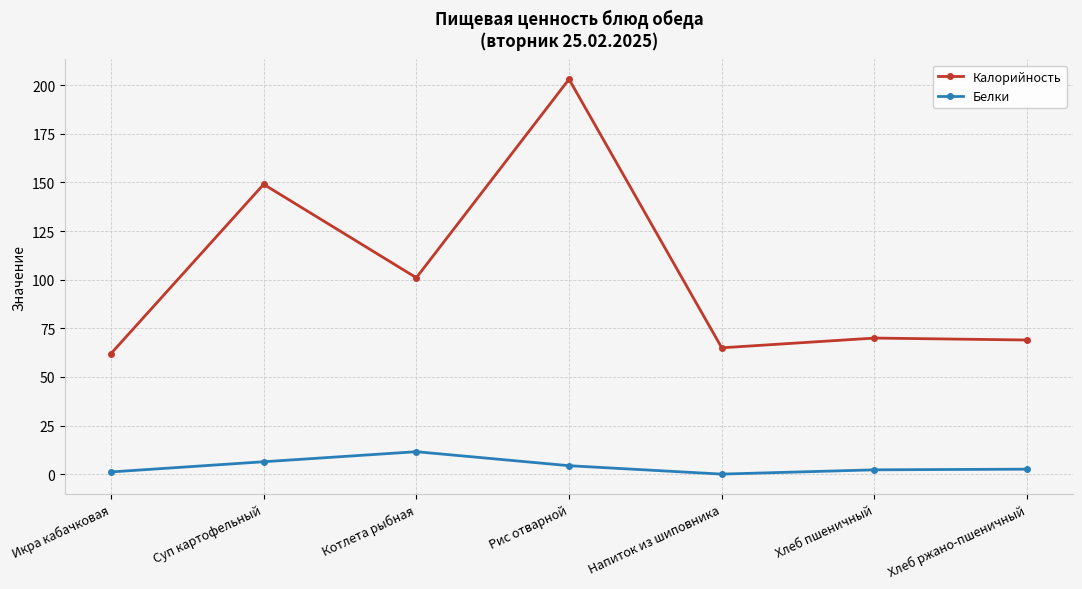

True or false: Белки and Калорийность cross at least once.

False